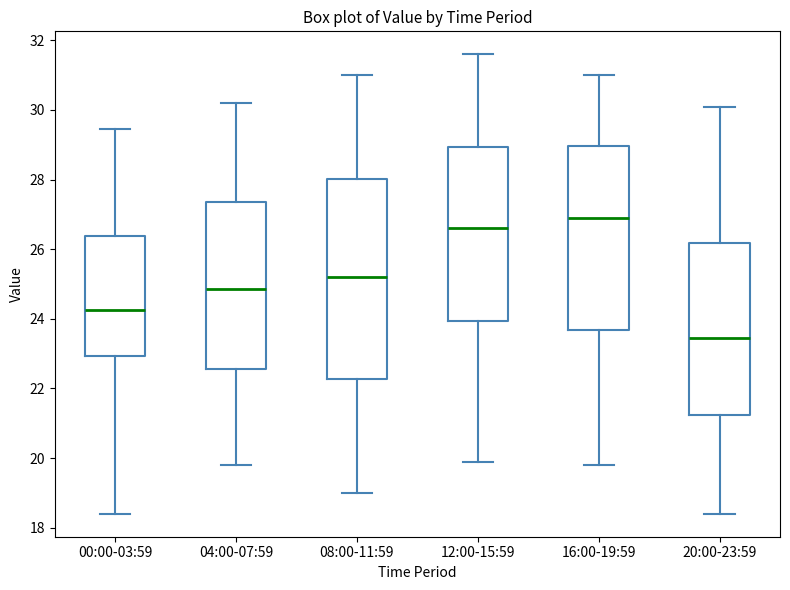

Reading left to right, read every box against the y-axis: the position of its median line, the range the box covers, and the ends of its whiskers. The values are not printed on the chart, so give them approximately, as read against the axis.

00:00-03:59: median 24.2, box 23.0 to 26.4, whiskers 18.4 to 29.4
04:00-07:59: median 24.8, box 22.6 to 27.4, whiskers 19.8 to 30.2
08:00-11:59: median 25.2, box 22.2 to 28.0, whiskers 19.0 to 31.0
12:00-15:59: median 26.6, box 24.0 to 29.0, whiskers 20.0 to 31.6
16:00-19:59: median 27.0, box 23.6 to 29.0, whiskers 19.8 to 31.0
20:00-23:59: median 23.4, box 21.2 to 26.2, whiskers 18.4 to 30.2